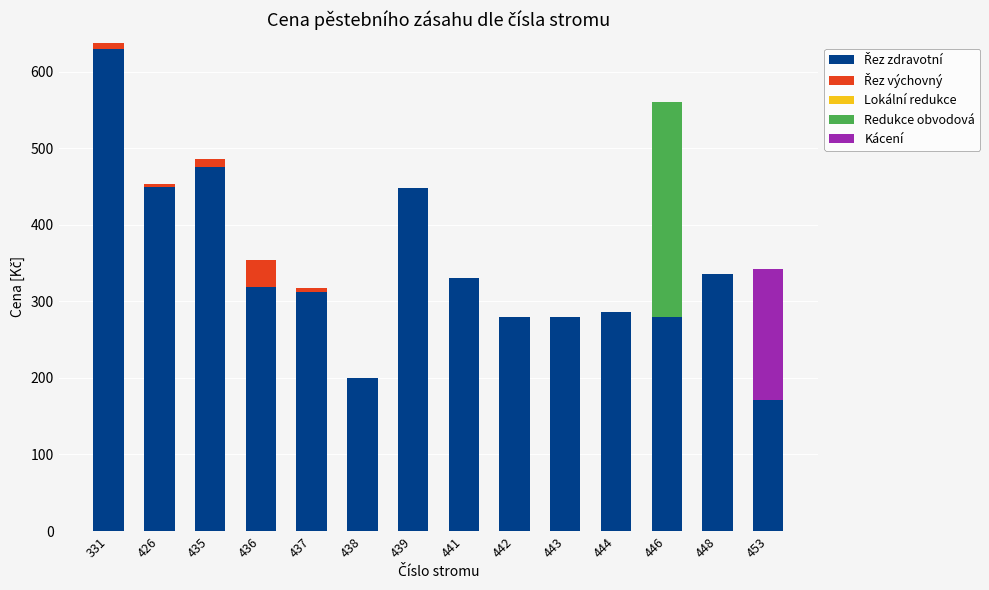

At which category is the sum across all series the highest?

331